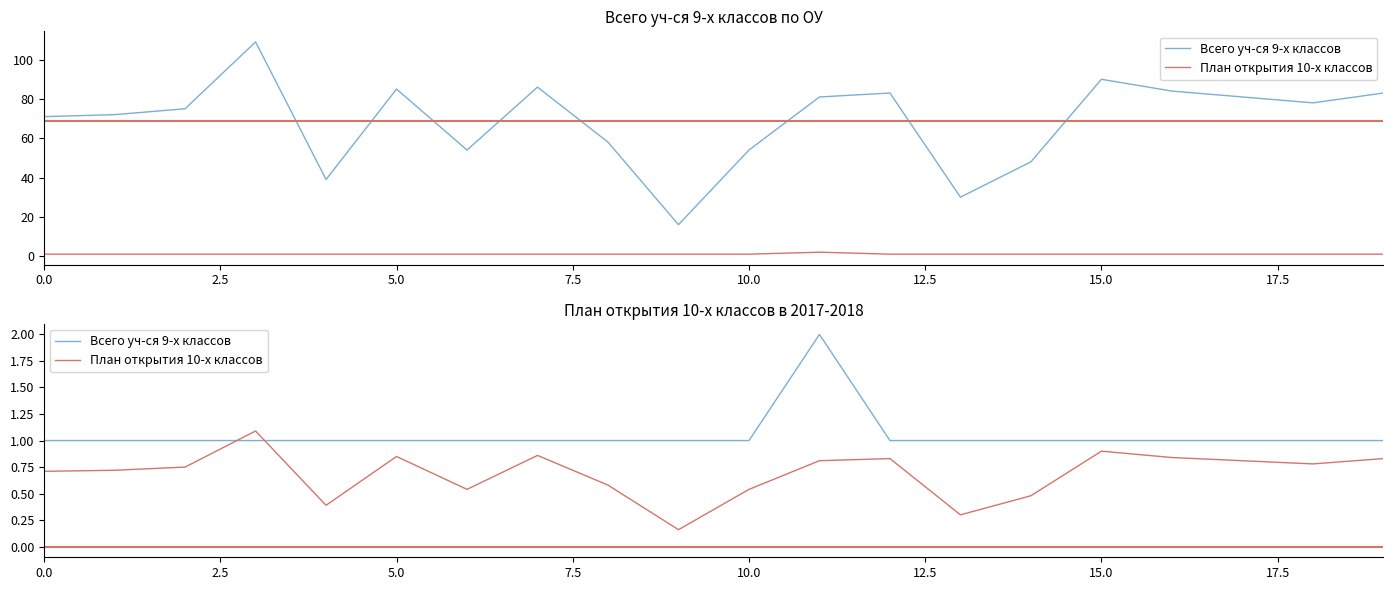

List the series in order of their overall mean, highest first.

Всего уч-ся 9-х классов, План открытия 10-х классов